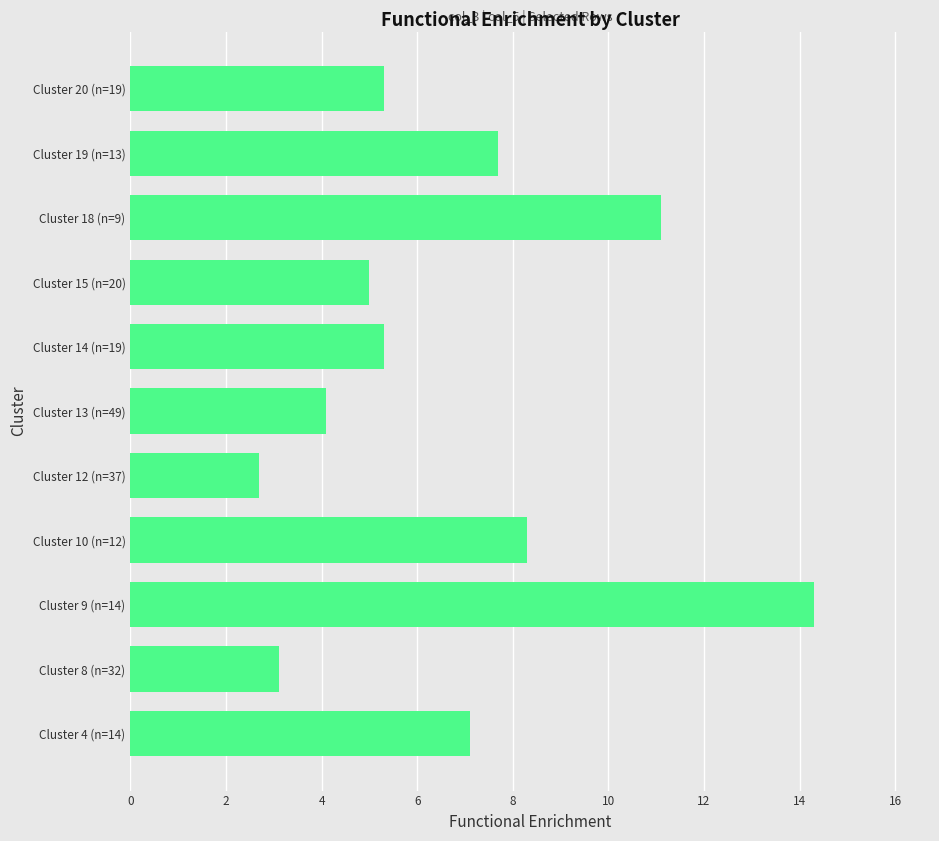

The value at Cluster 12 (n=37) is 1.6. True or false?

False